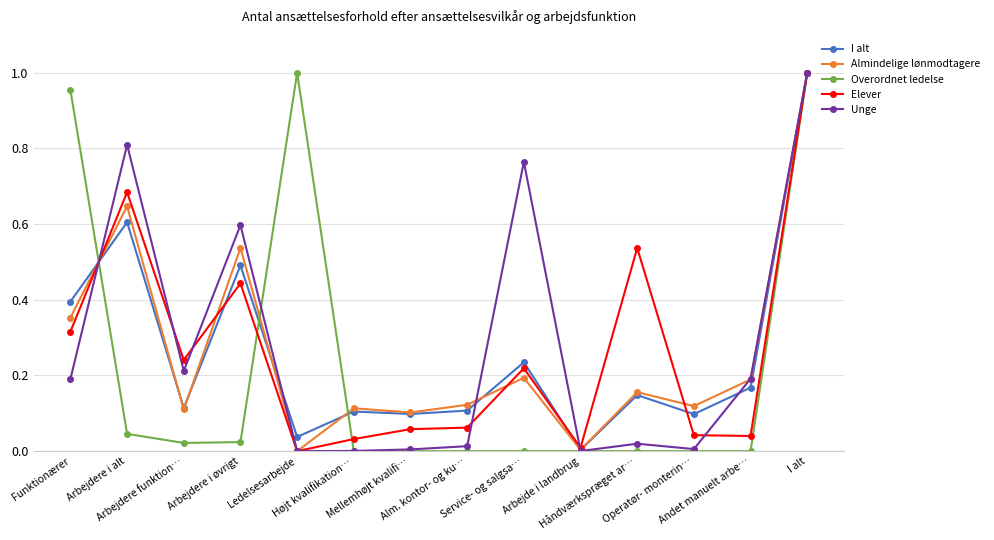

True or false: Elever has more than 2 interior local peaks.

True